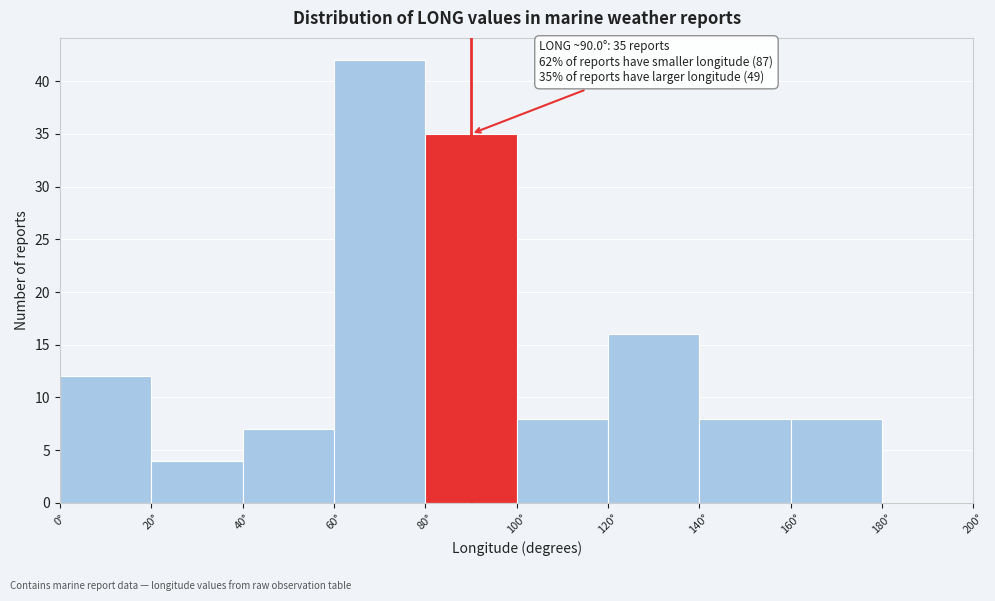

Which range on the x-axis has the tallest bar?

60 to 80